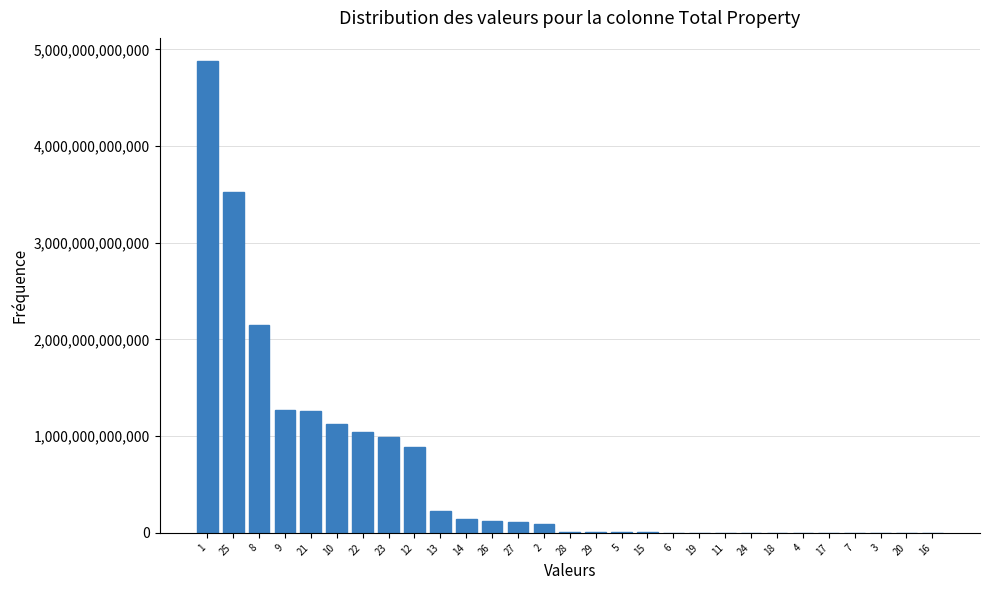

Is it true that the value at 12 is 1357352185683?

False